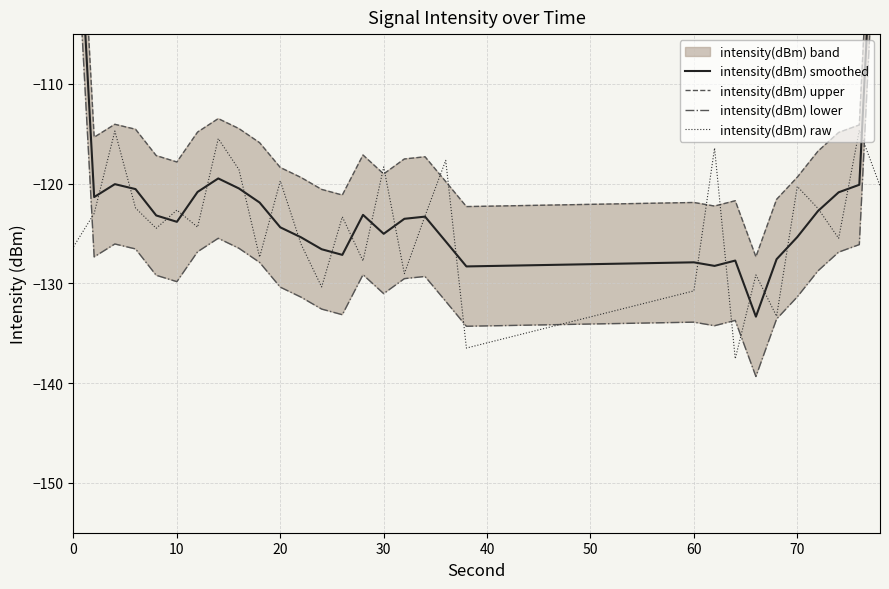

What is the minimum value for intensity(dBm) lower?

-139.3